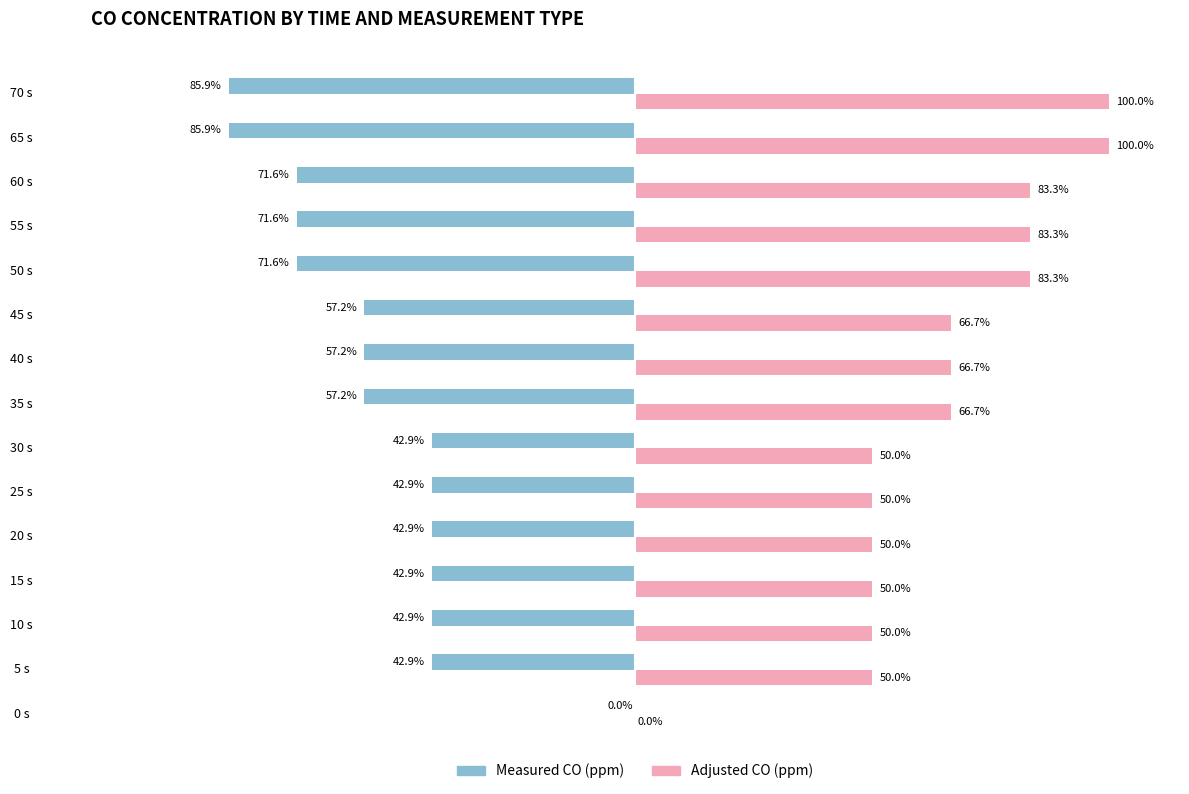

Is the value of Measured CO (ppm) at 40 s greater than the value of Adjusted CO (ppm) at 65 s?

No